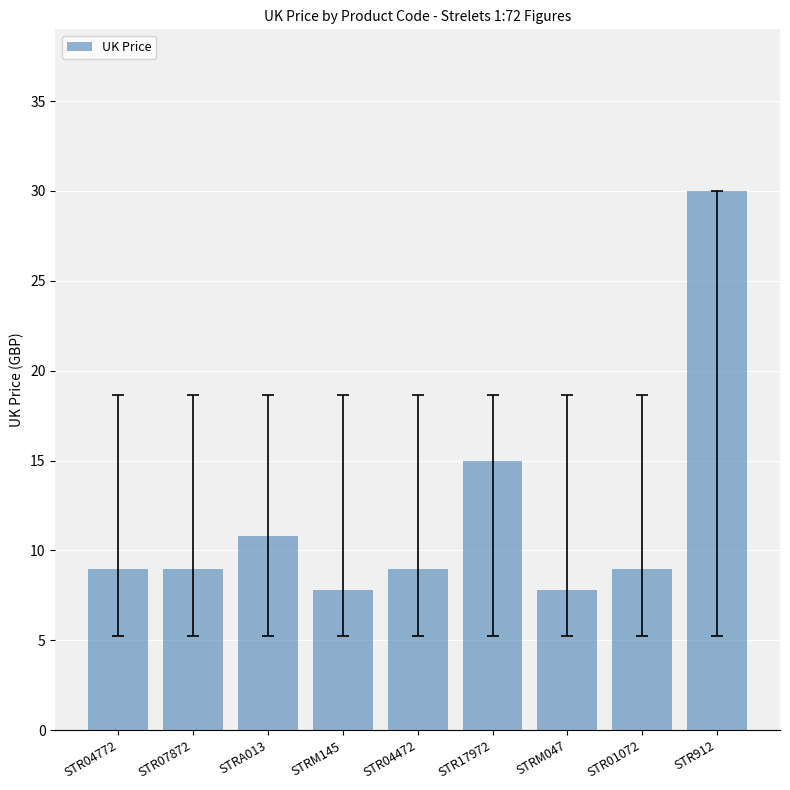

What is the minimum value shown in the chart?

7.8